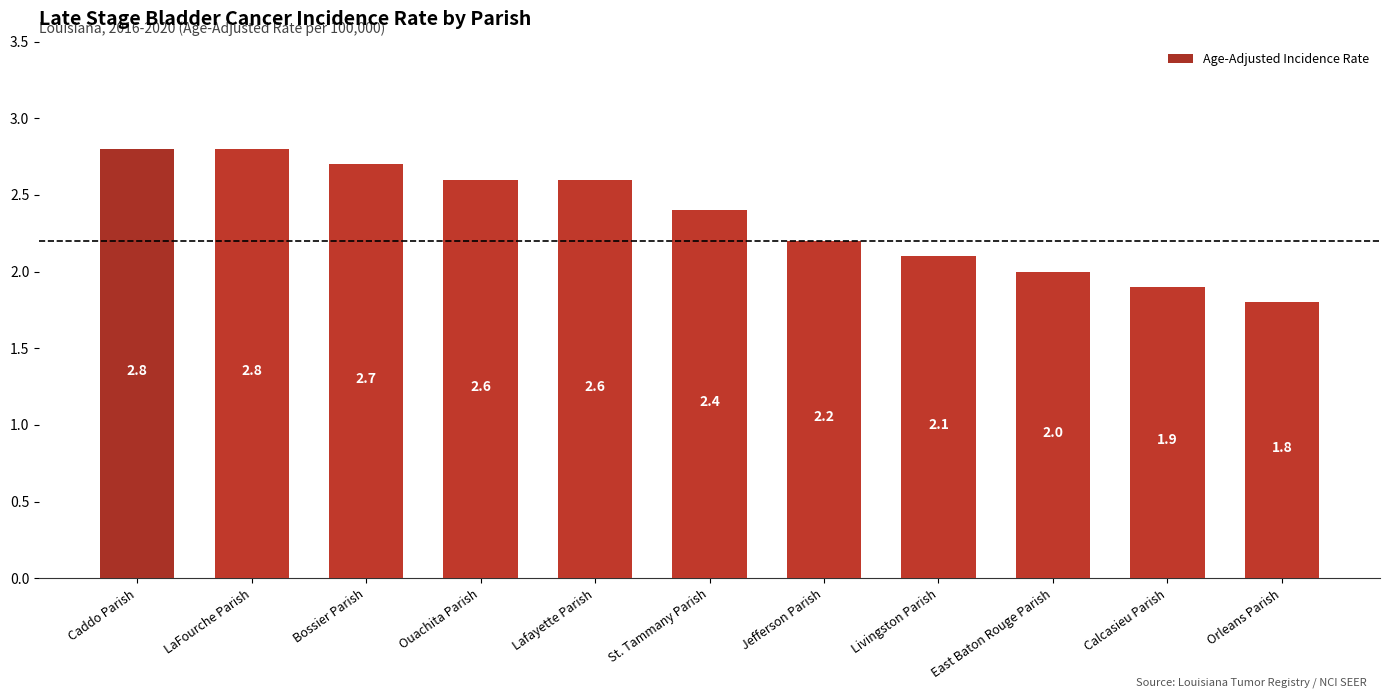

What is the change in value from LaFourche Parish to Jefferson Parish?

-0.6